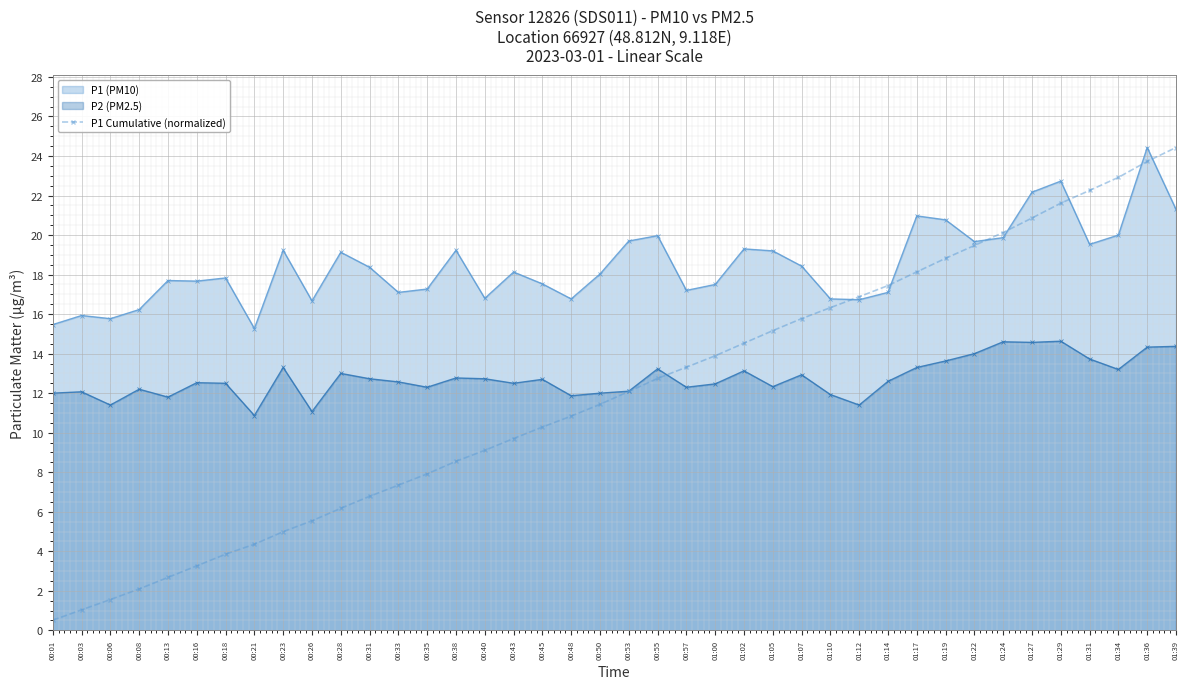

Which label corresponds to the largest value in the chart?

01:39